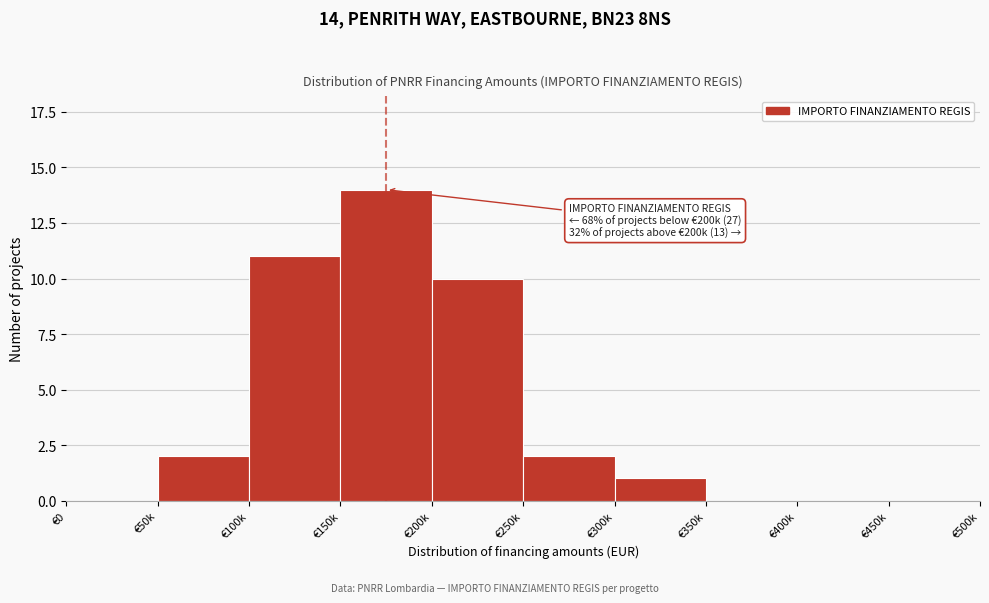

Reading left to right, what are all the values shown in this chart?

€0=0	€50k=2	€100k=11	€150k=14	€200k=10	€250k=2	€300k=1	€350k=0	€400k=0	€450k=0